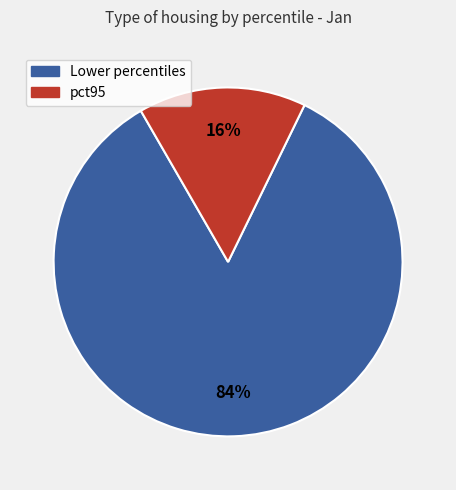

To the nearest percent, what is the average slice percentage?

50%